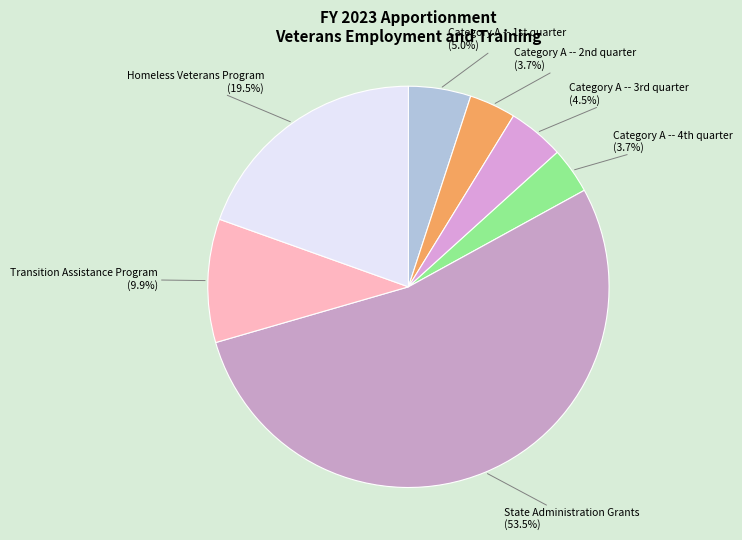

Which category has the biggest portion of the pie?

State Administration Grants